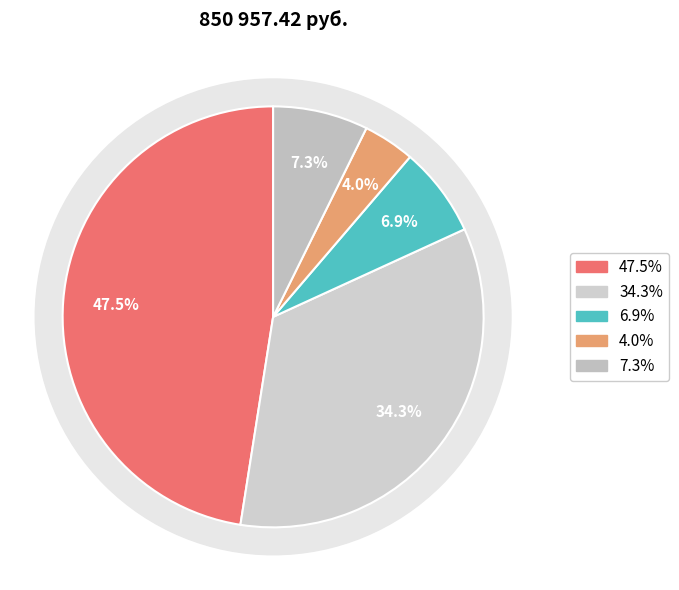

To the nearest percent, what portion does Компьютер в сборе 2 шт. represent?

4%